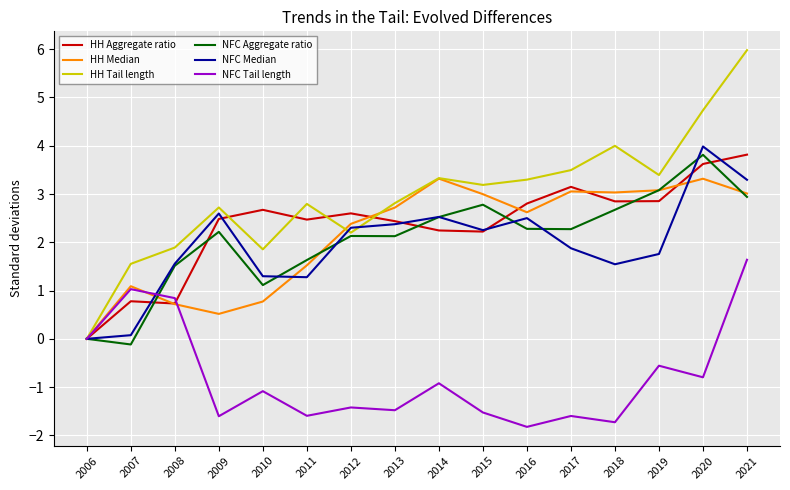

The value of HH Aggregate ratio at 2014 is 2.2. True or false?

True